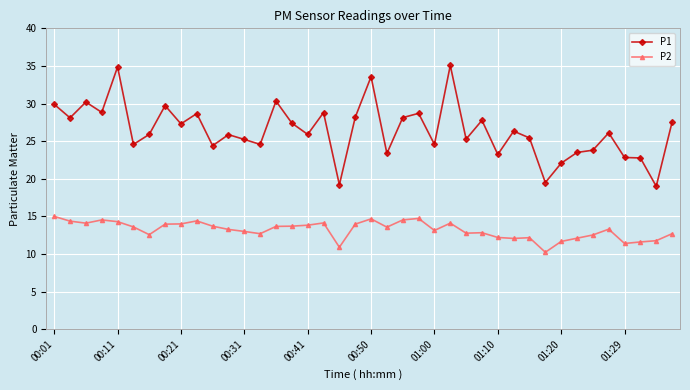

What is the value of the P2 point at the 9th from the left?

14.0